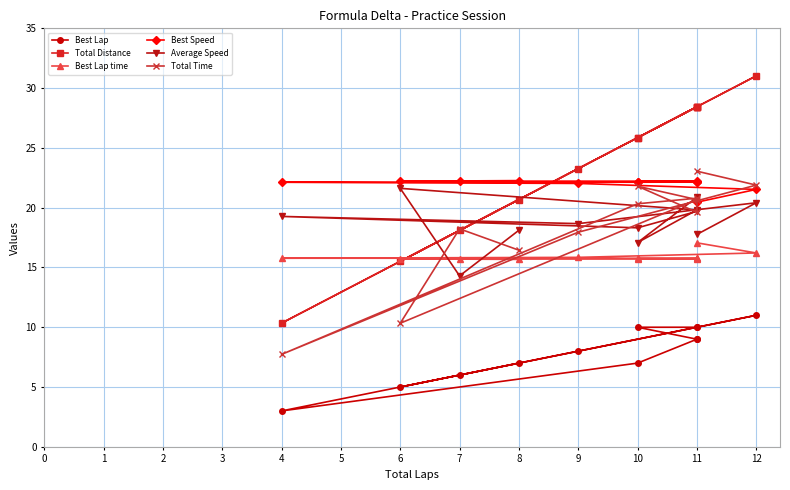

Reading left to right, what are all the values shown in this chart?

Best Lap: 7.0	6.0	5.0	10.0	10.0	9.0	9.0	7.0	3.0	8.0	11.0	10.0
Total Distance: 20.7	18.1	15.5	28.4	25.9	28.4	28.4	25.9	10.3	23.3	31.0	28.4
Best Lap time: 15.7	15.7	15.7	15.7	15.7	15.8	15.8	15.8	15.8	15.8	16.2	17.1
Best Speed: 22.3	22.2	22.2	22.2	22.2	22.2	22.1	22.1	22.1	22.0	21.5	20.5
Average Speed: 18.1	14.3	21.6	19.8	17.1	20.9	19.7	18.3	19.3	18.7	20.4	17.8
Total Time: 16.4	18.2	10.3	20.7	21.8	19.6	20.8	20.3	7.7	17.9	21.9	23.1